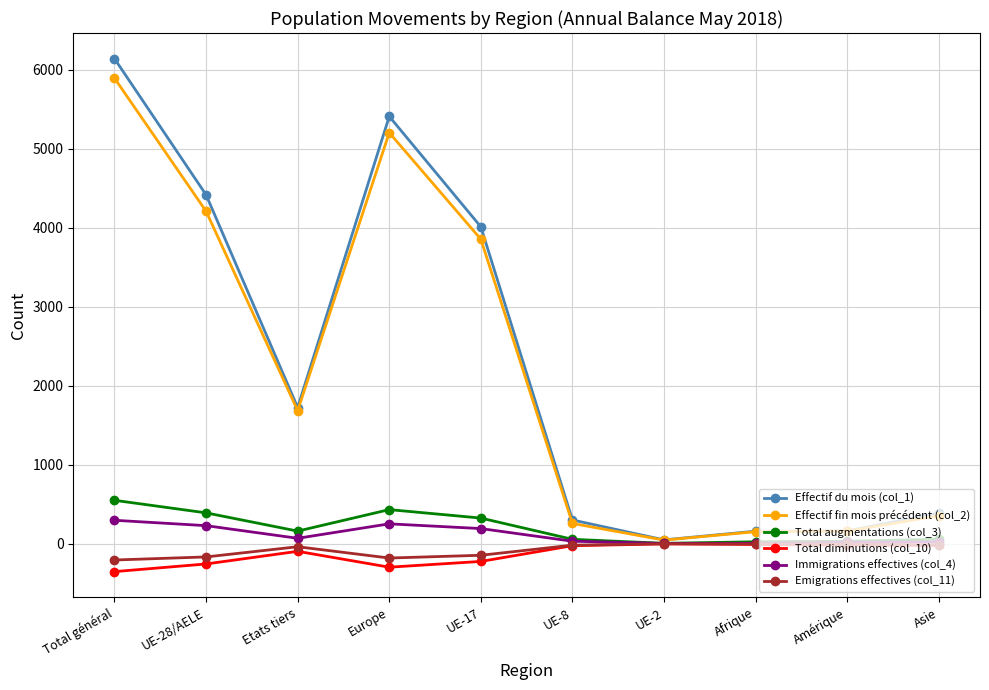

True or false: Emigrations effectives (col_11) has more than 0 interior local peaks.

True